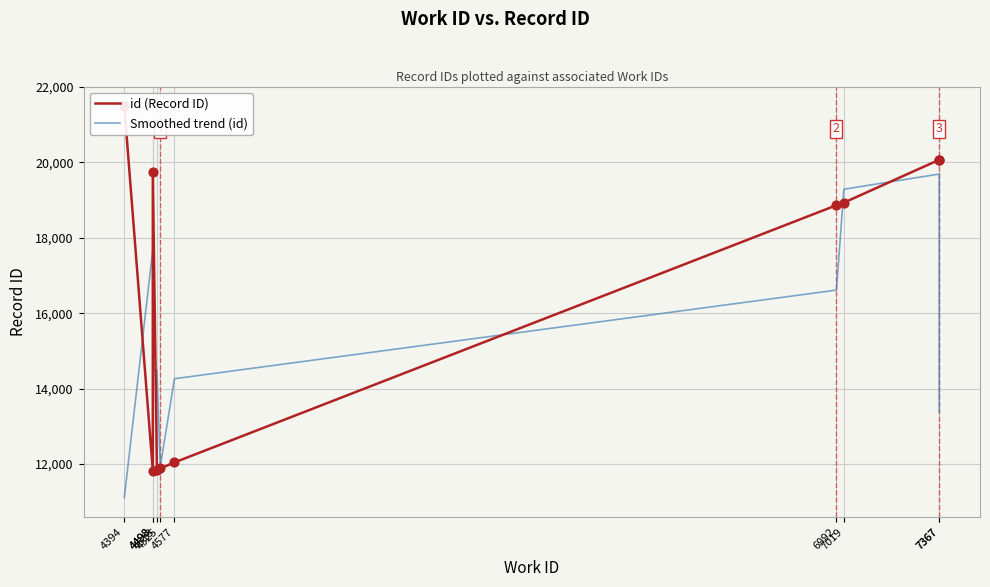

Which series reaches the maximum Y coordinate?

id (Record ID)